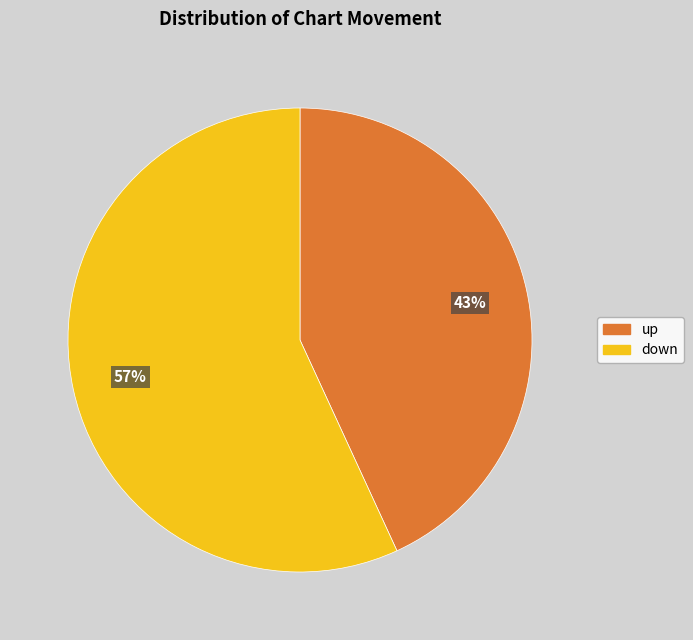

Does any single category account for the majority?

Yes